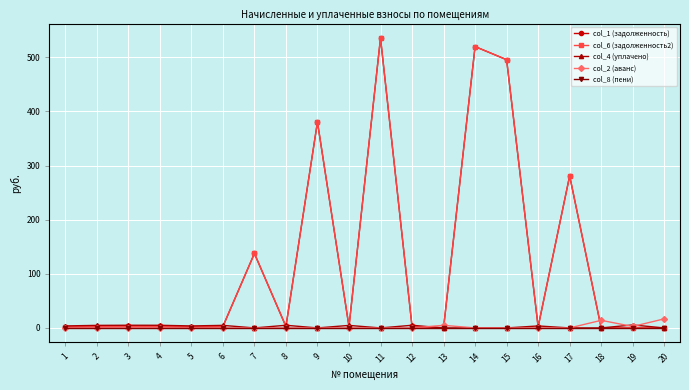

How many lines are shown in the chart?

5